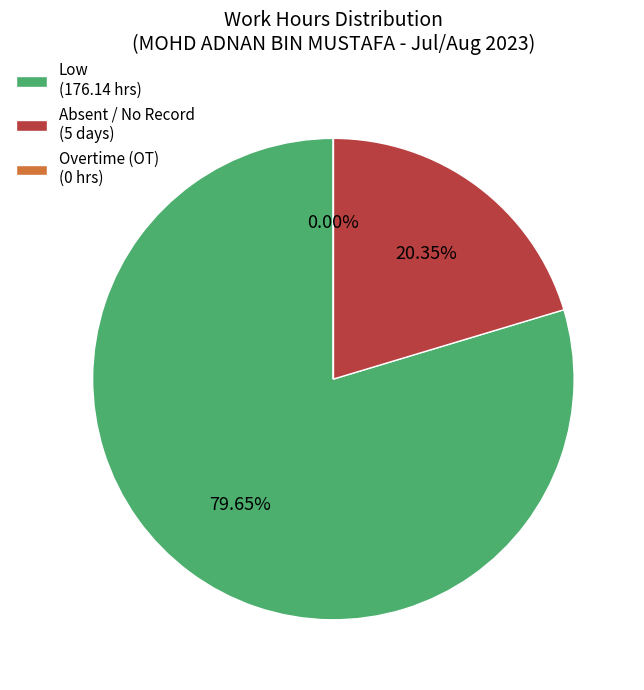

Which slice is the largest?

Low (176.14 hrs)